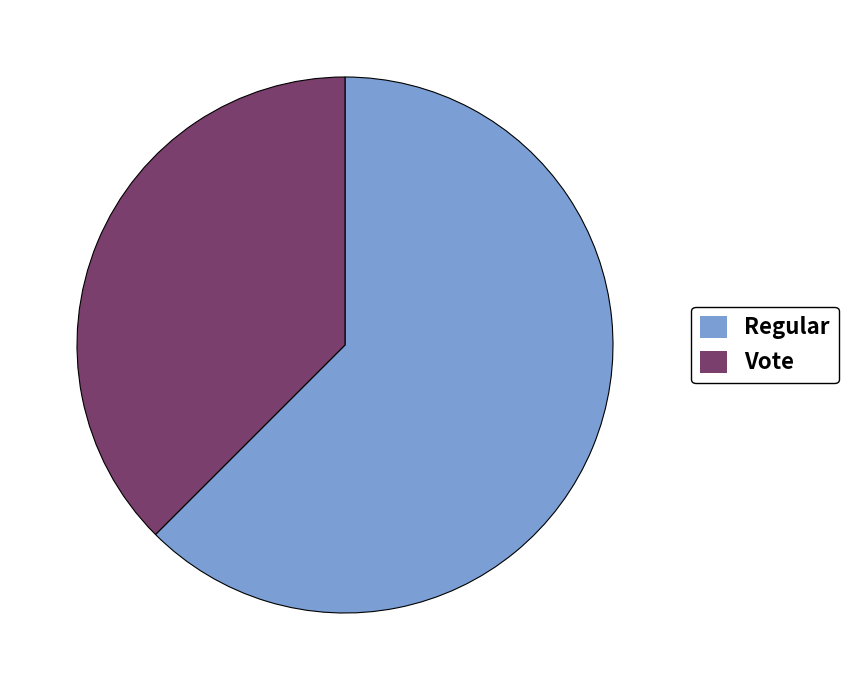

The Vote slice represents 38% of the pie. True or false?

True